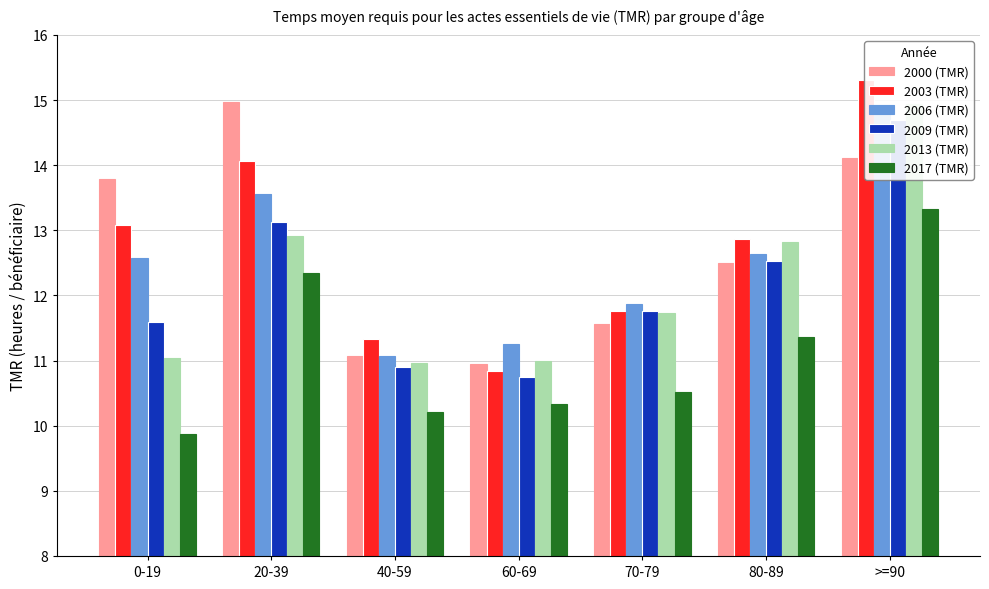

What is the value of the 2006 (TMR) bar at the 1st from the left?

12.6